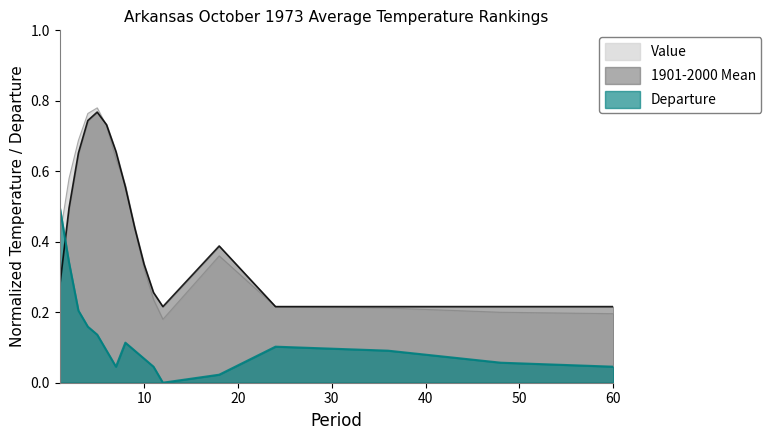

In Value, how many points are lower than both neighbors (excluding endpoints)?

1